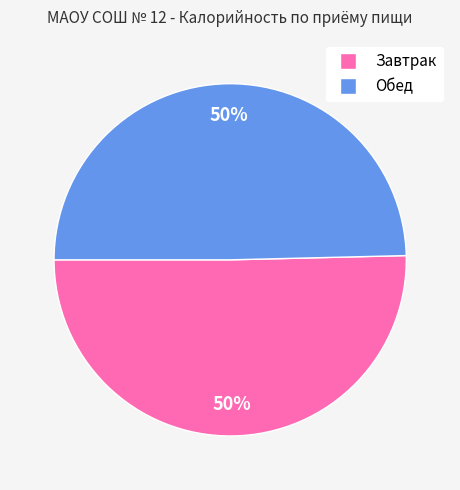

Combined, do Завтрак and Обед account for over 50%?

Yes